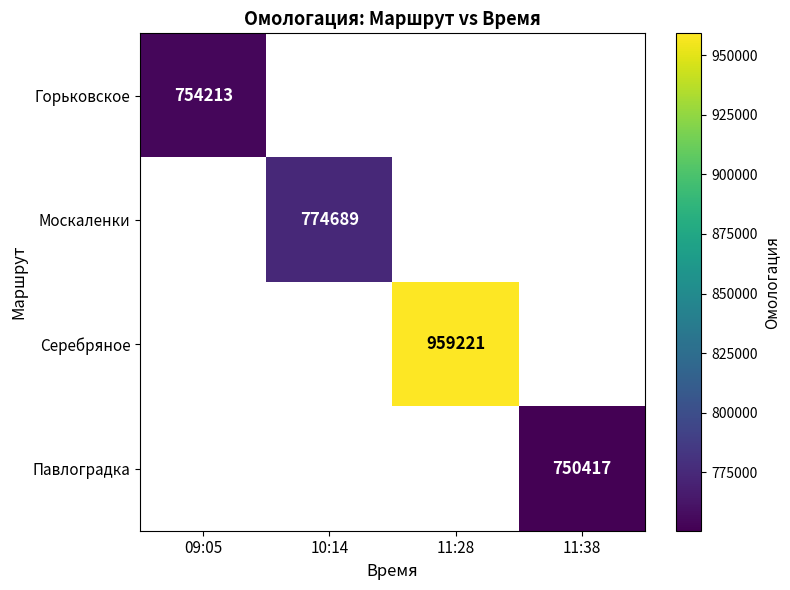

The Москаленки series shows 1312243 at 10:14. True or false?

False